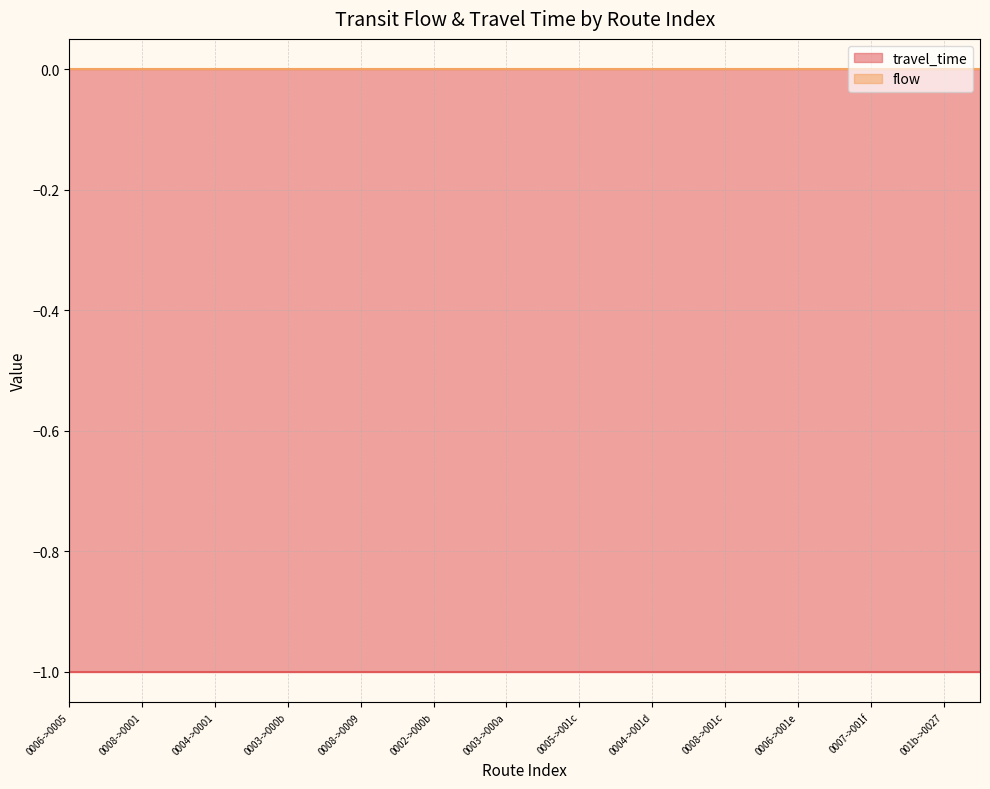

Reading left to right, extract all data points from this chart.

travel_time: 0=-1	1=-1	2=-1	3=-1	4=-1	5=-1	6=-1	7=-1	8=-1	9=-1	10=-1	11=-1	12=-1	13=-1	14=-1	15=-1	16=-1	17=-1	18=-1	19=-1	20=-1	21=-1	22=-1	23=-1	24=-1	25=-1
flow: 0=0	1=0	2=0	3=0	4=0	5=0	6=0	7=0	8=0	9=0	10=0	11=0	12=0	13=0	14=0	15=0	16=0	17=0	18=0	19=0	20=0	21=0	22=0	23=0	24=0	25=0